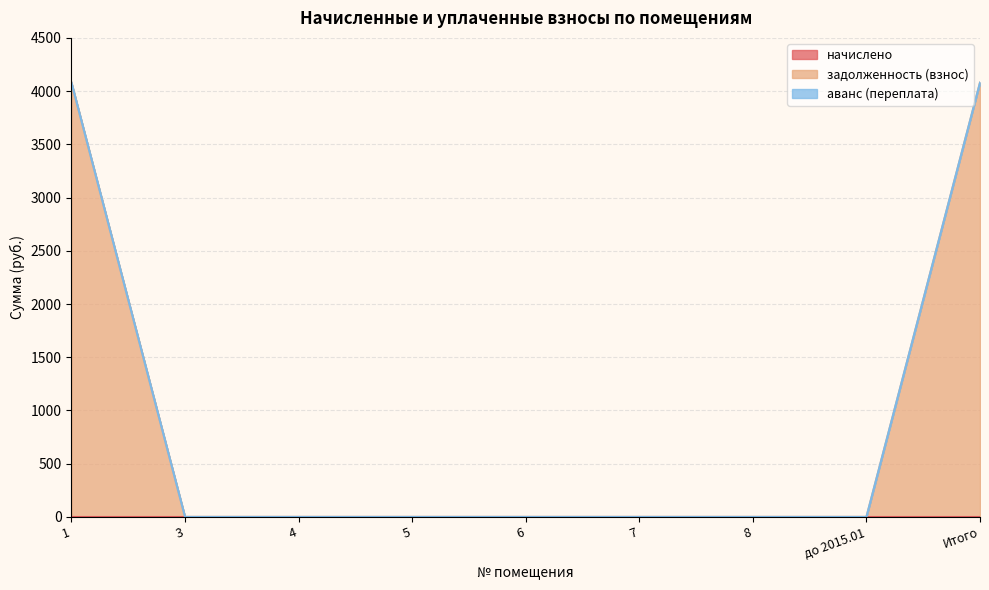

Does the chart display data point markers on the line(s)?

No